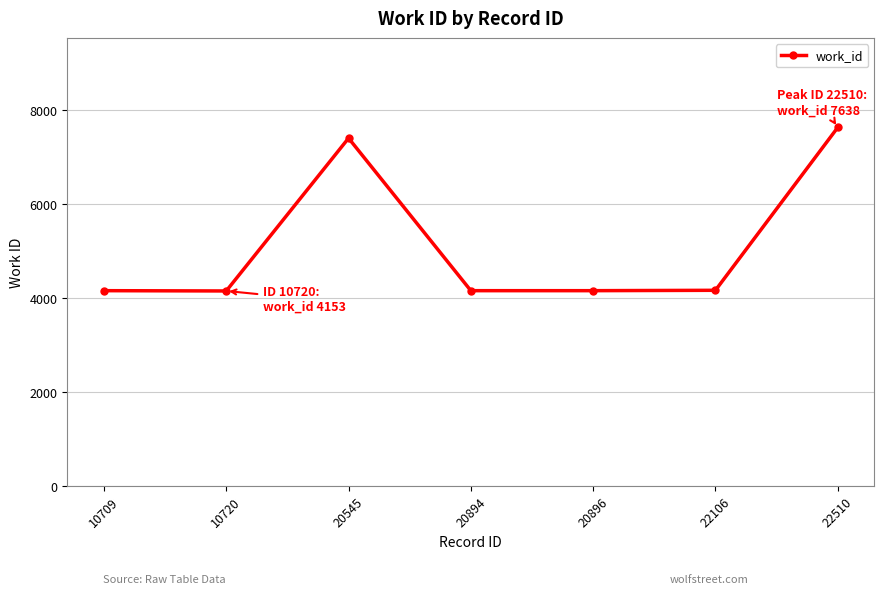

Where is the data nearest to the value 5895?

20545